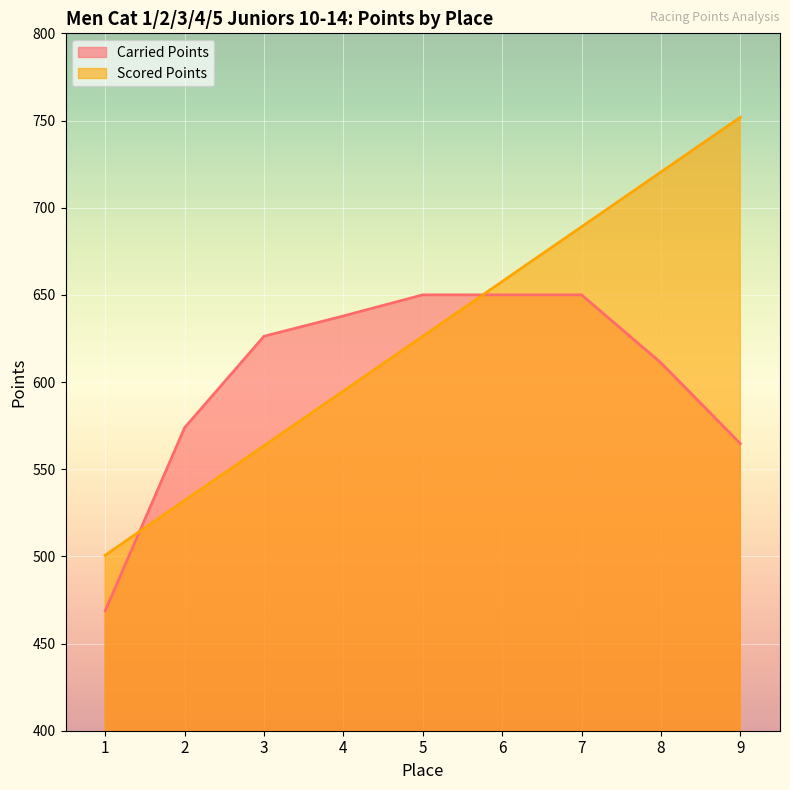

What is the value of the Scored Points point at the 4th from the left?

594.8